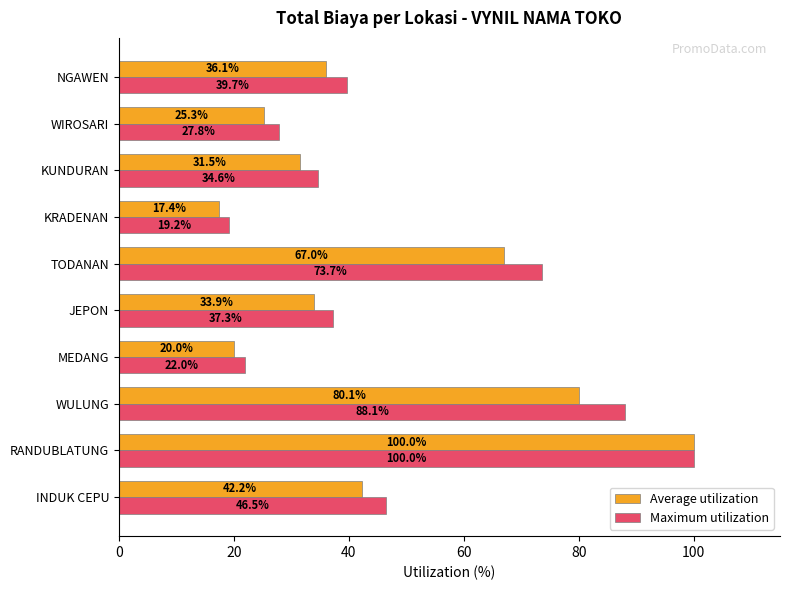

Which series has the widest spread of values?

Average utilization